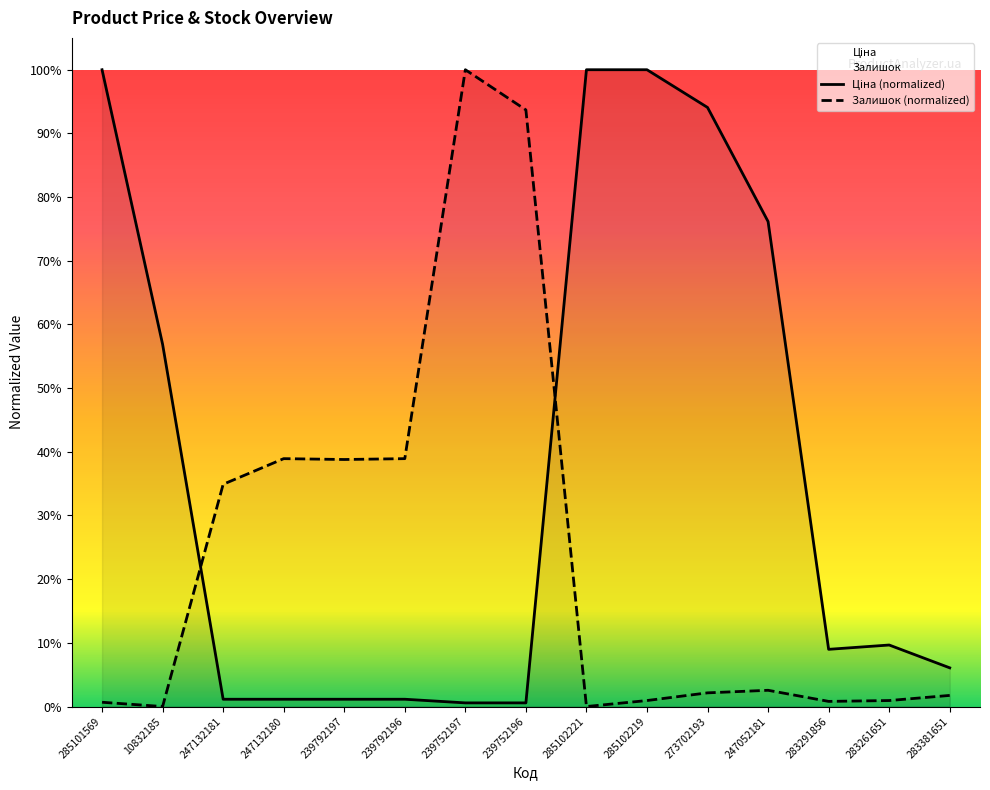

Which series changed the most between 239792197 and 247052181?

Ціна